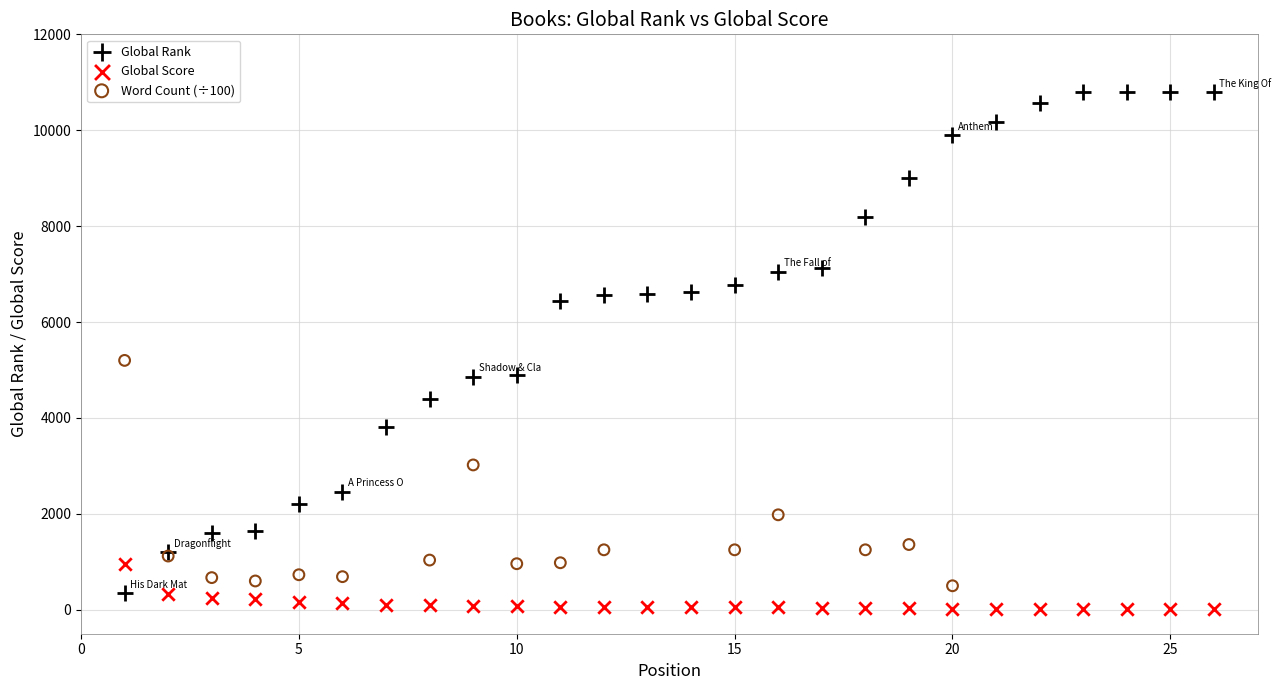

Which series reaches the maximum Y coordinate?

Global Rank